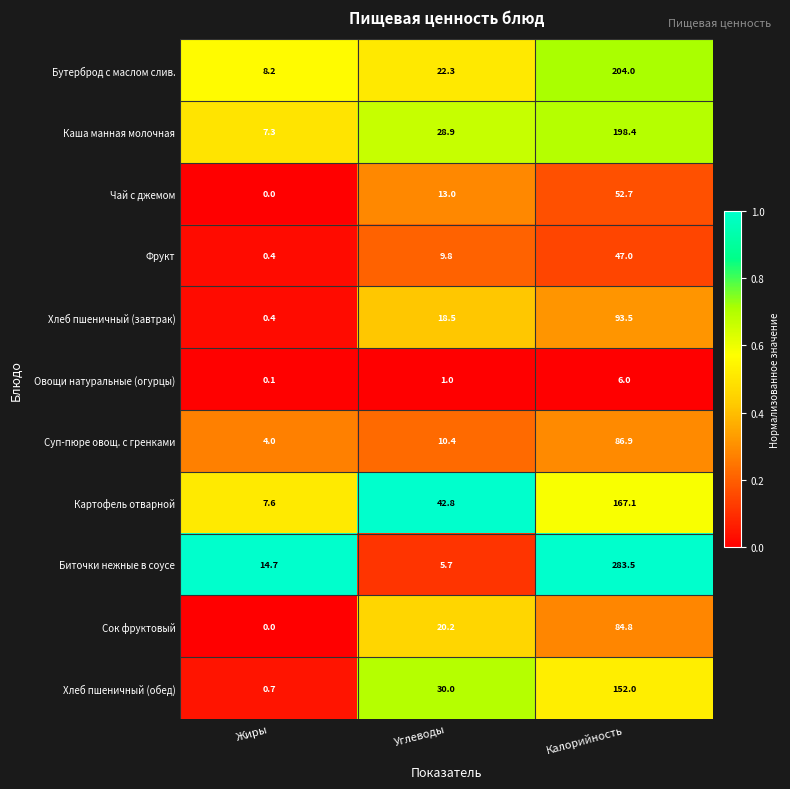

Where is Суп-пюре овощ. с гренками nearest to the value 45?

Углеводы